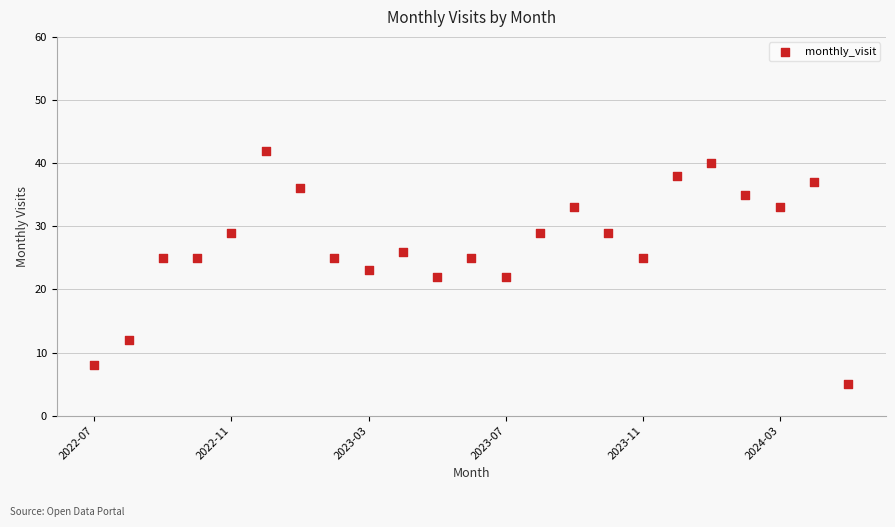

What is the range of Y values (max minus min)?

37